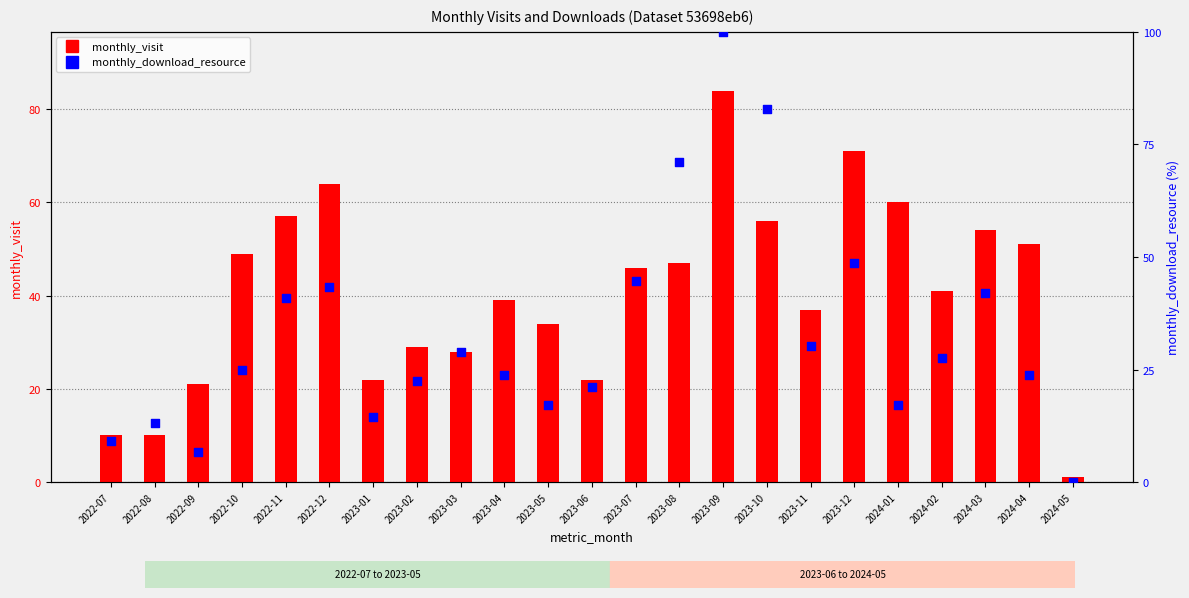

What are all the series names shown in the legend?

monthly_visit, monthly_download_resource